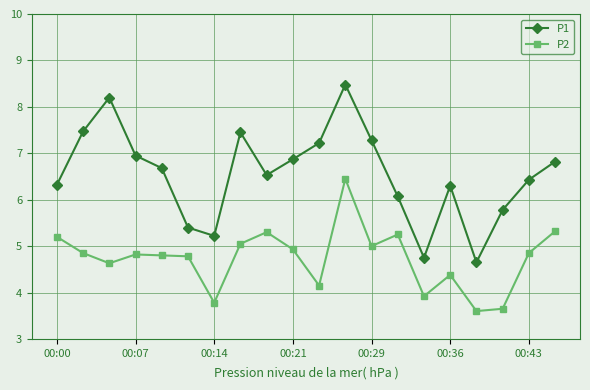

In P1, how many points are lower than both neighbors (excluding endpoints)?

4